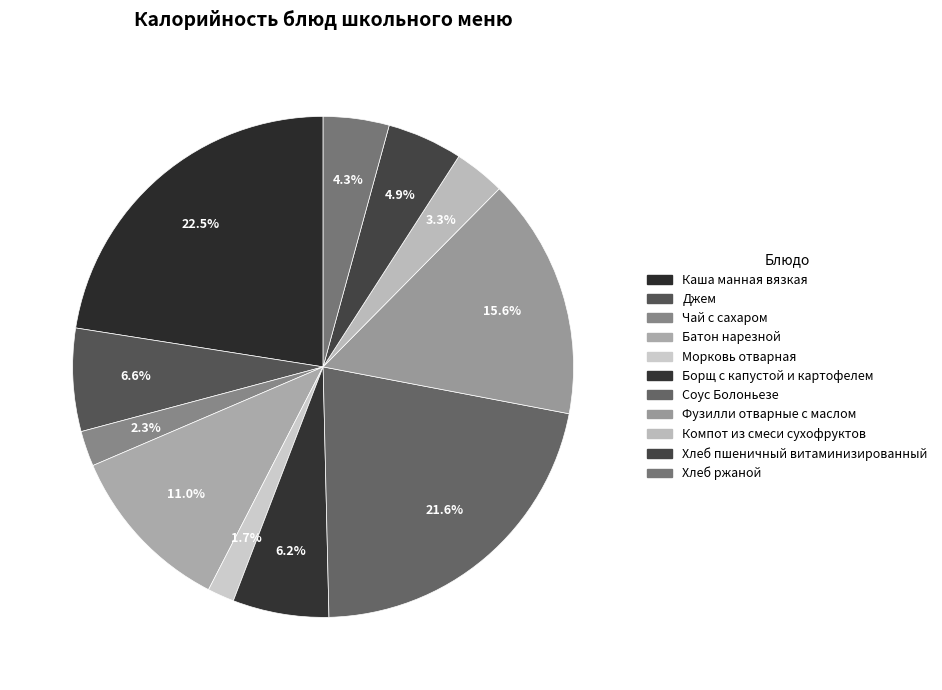

Do Морковь отварная and Соус Болоньезе together represent more than half of the pie?

No